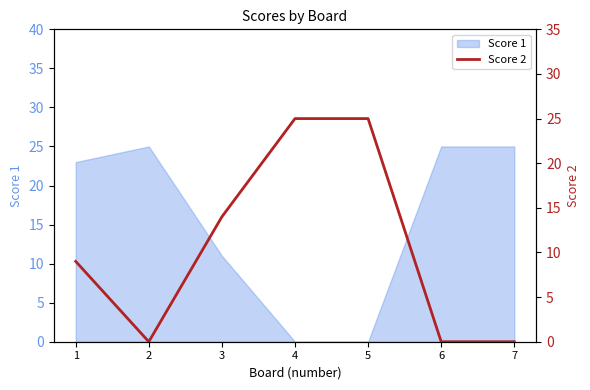

True or false: Score 1 has a value of 12 at 4.

False